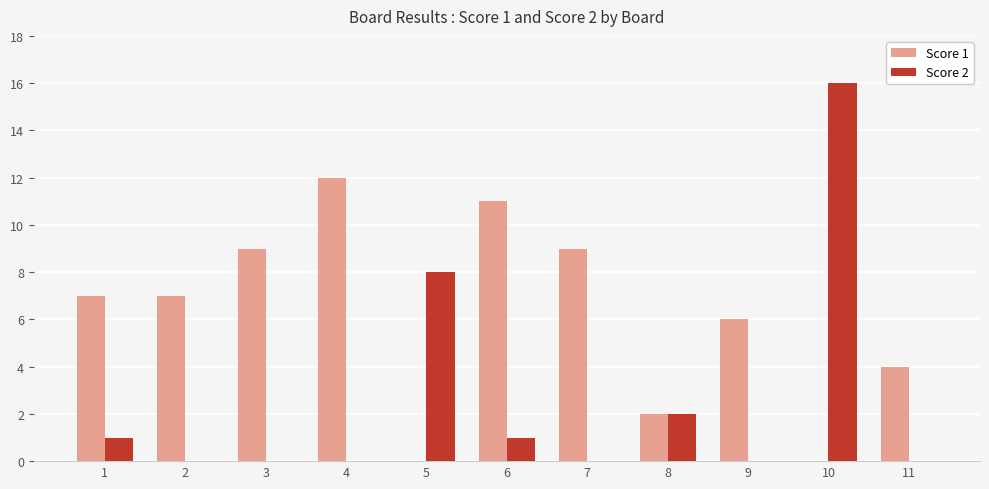

How many groups of bars are there?

11